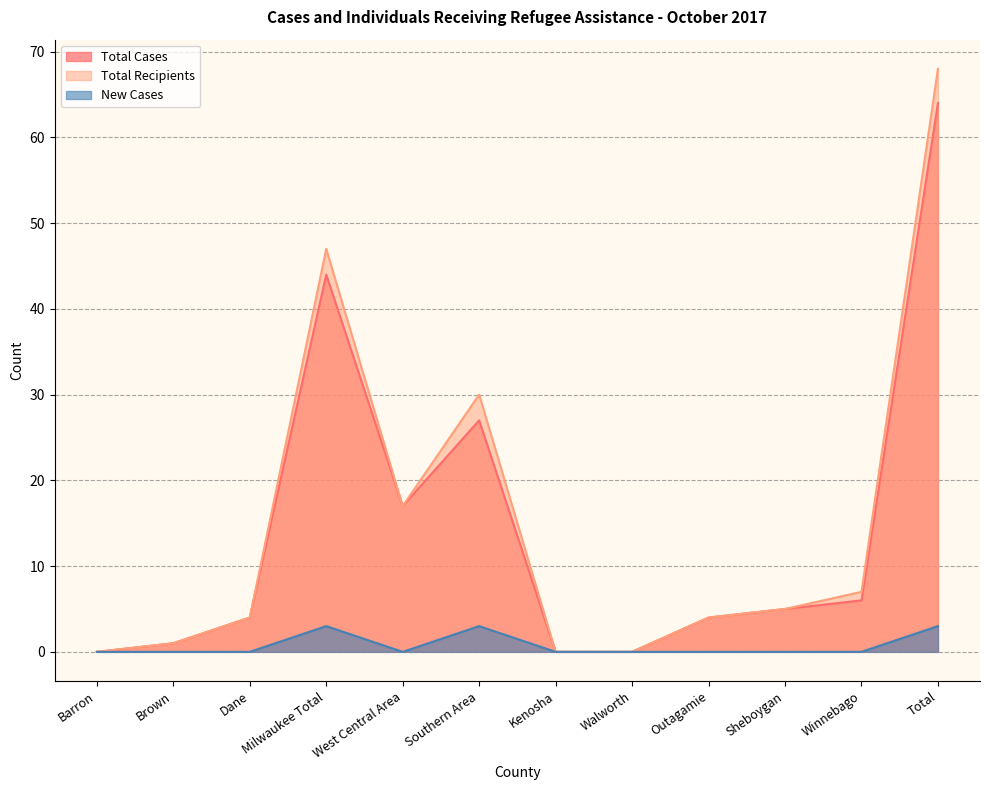

Which series has the largest total across all categories?

Total Recipients